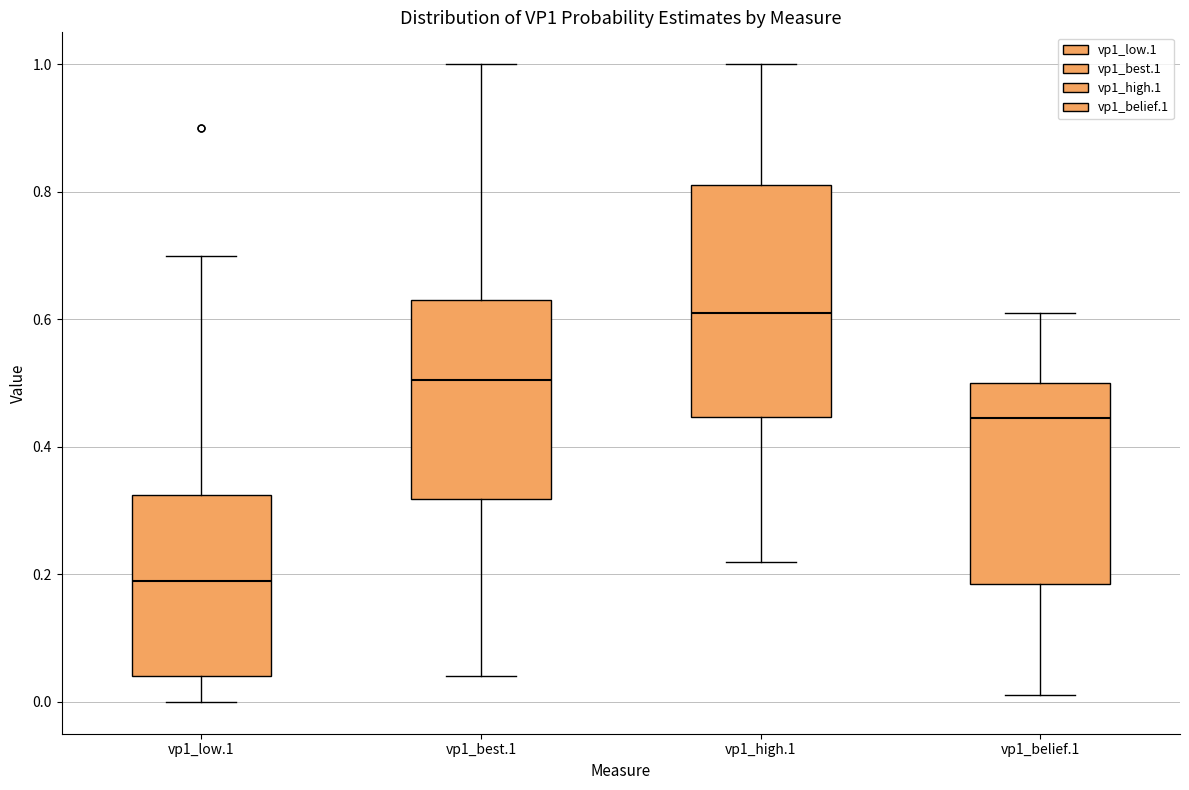

Comparing the boxes themselves (not the whiskers), which one is the tallest?

vp1_high.1